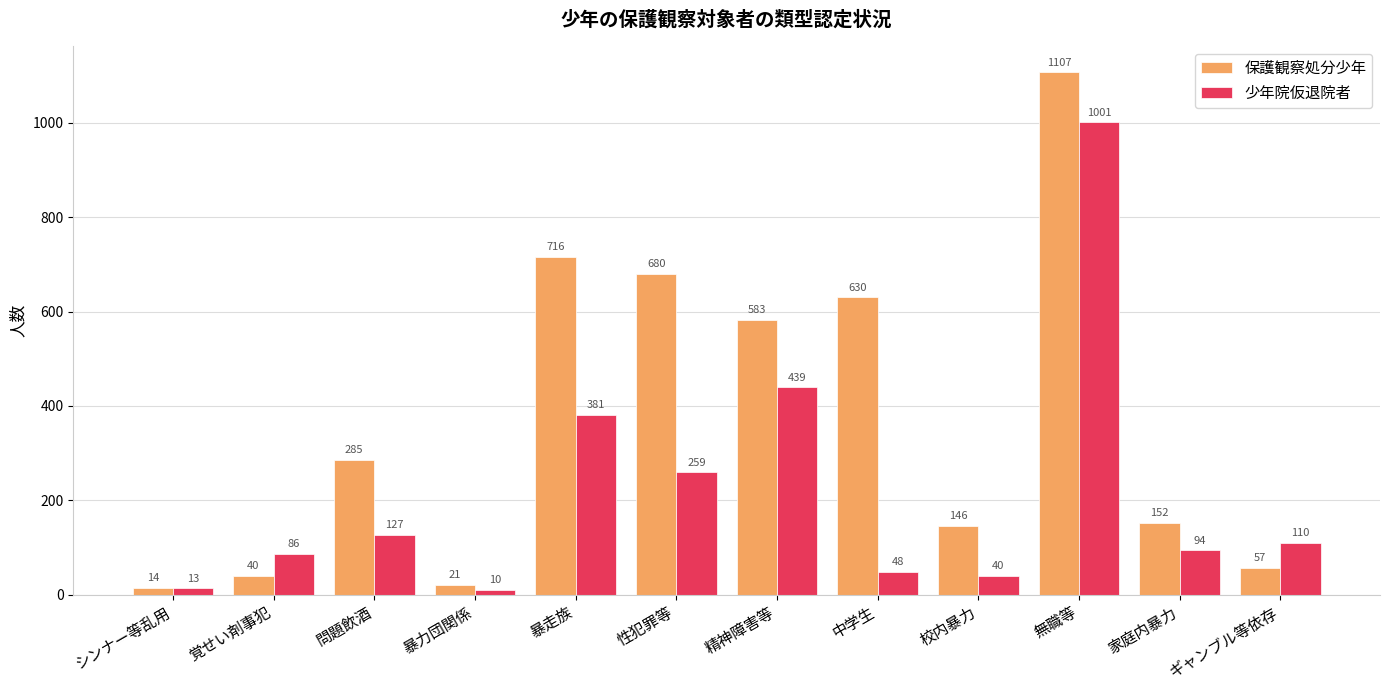

Does the chart contain any negative values?

No